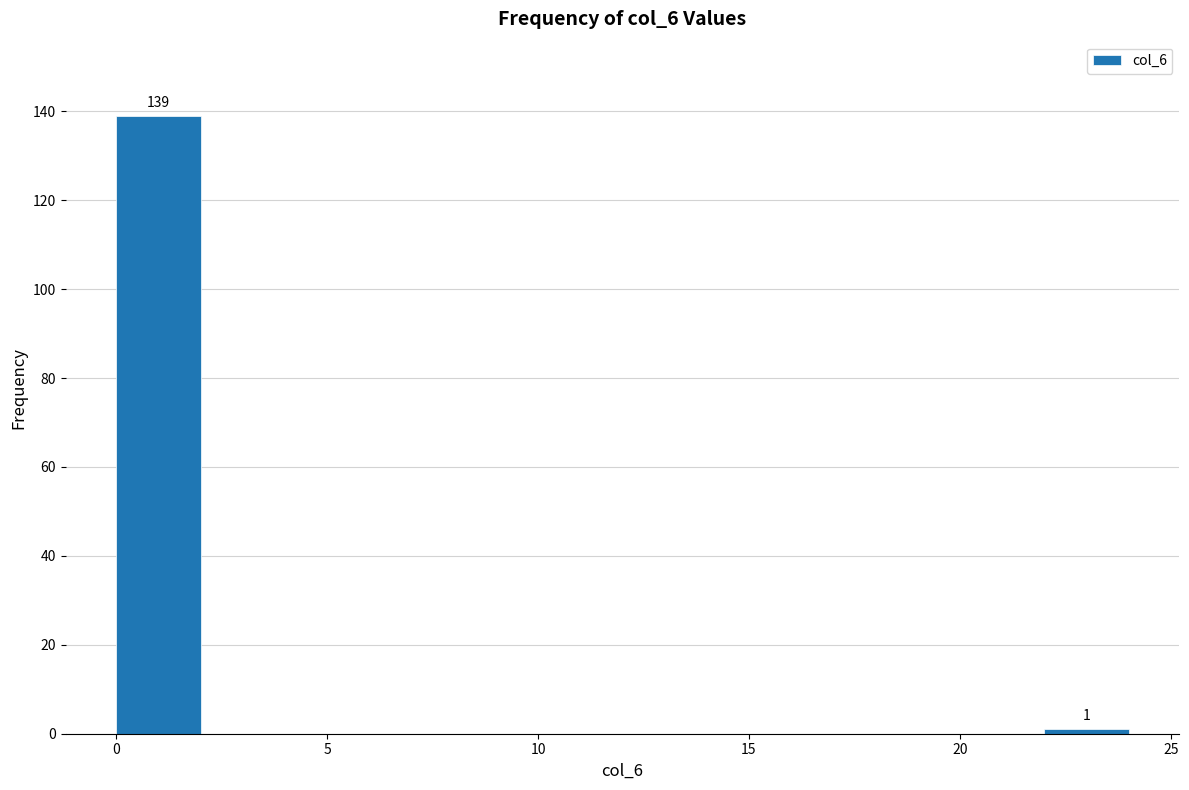

Over which range of the x-axis is the bar tallest?

0 to 2